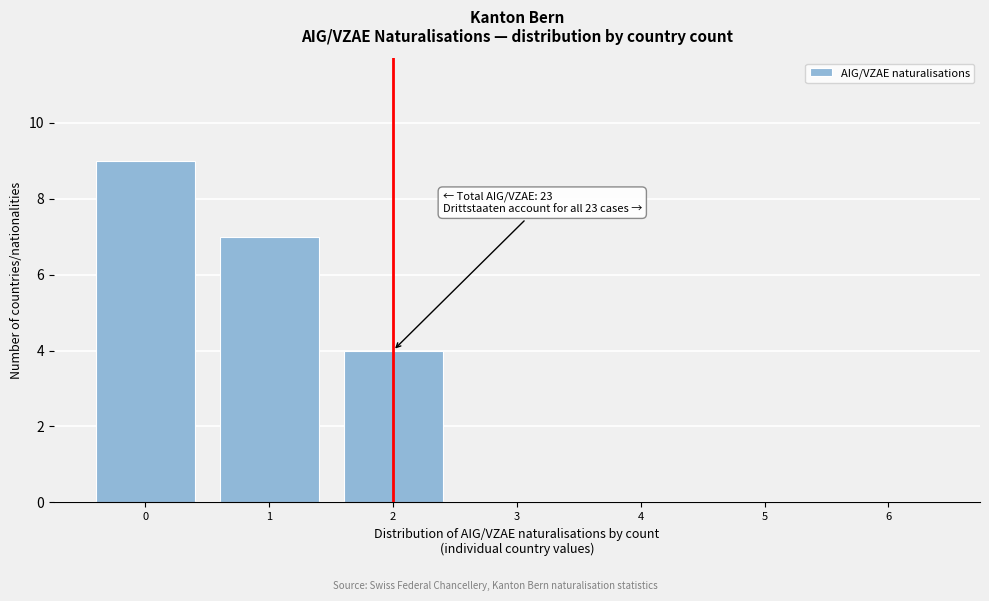

Reading left to right, list all the values displayed in this chart.

0=9	1=7	2=4	3=0	4=0	5=0	6=0